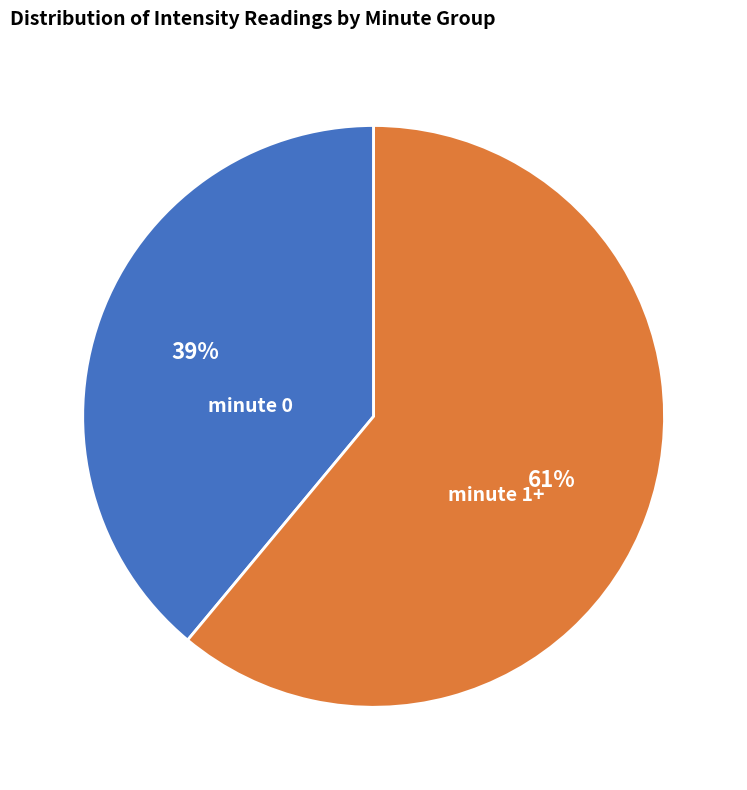

The minute 1+ slice represents 61% of the pie. True or false?

True